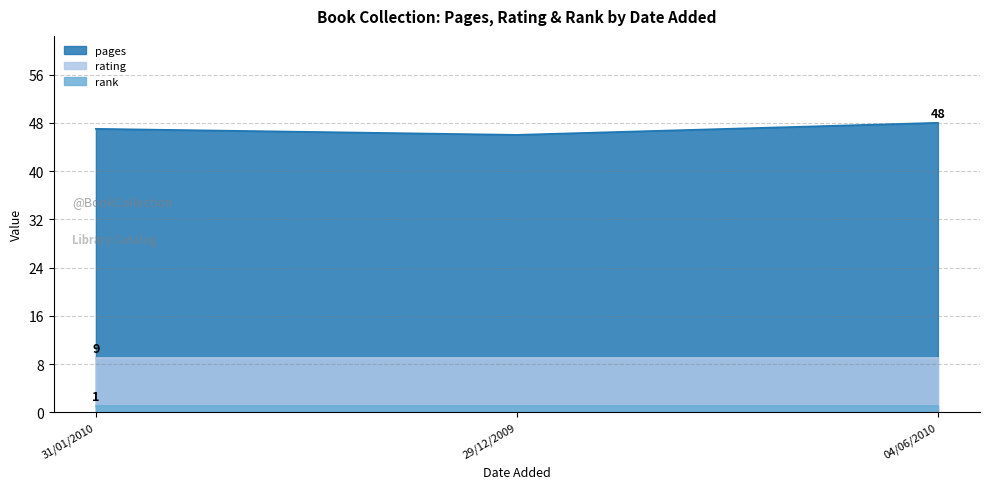

What position from the left is 29/12/2009?

2